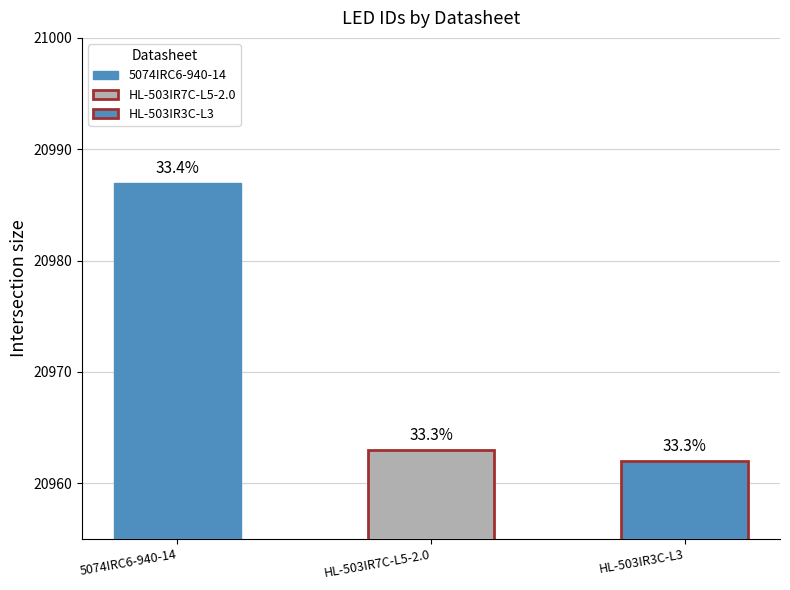

What is the label of the 1st bar from the left?

5074IRC6-940-14